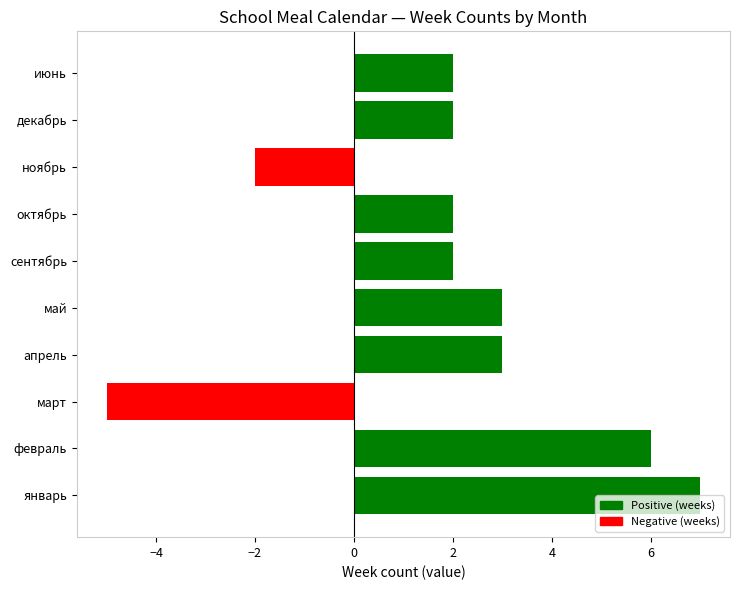

How many values are below zero?

2